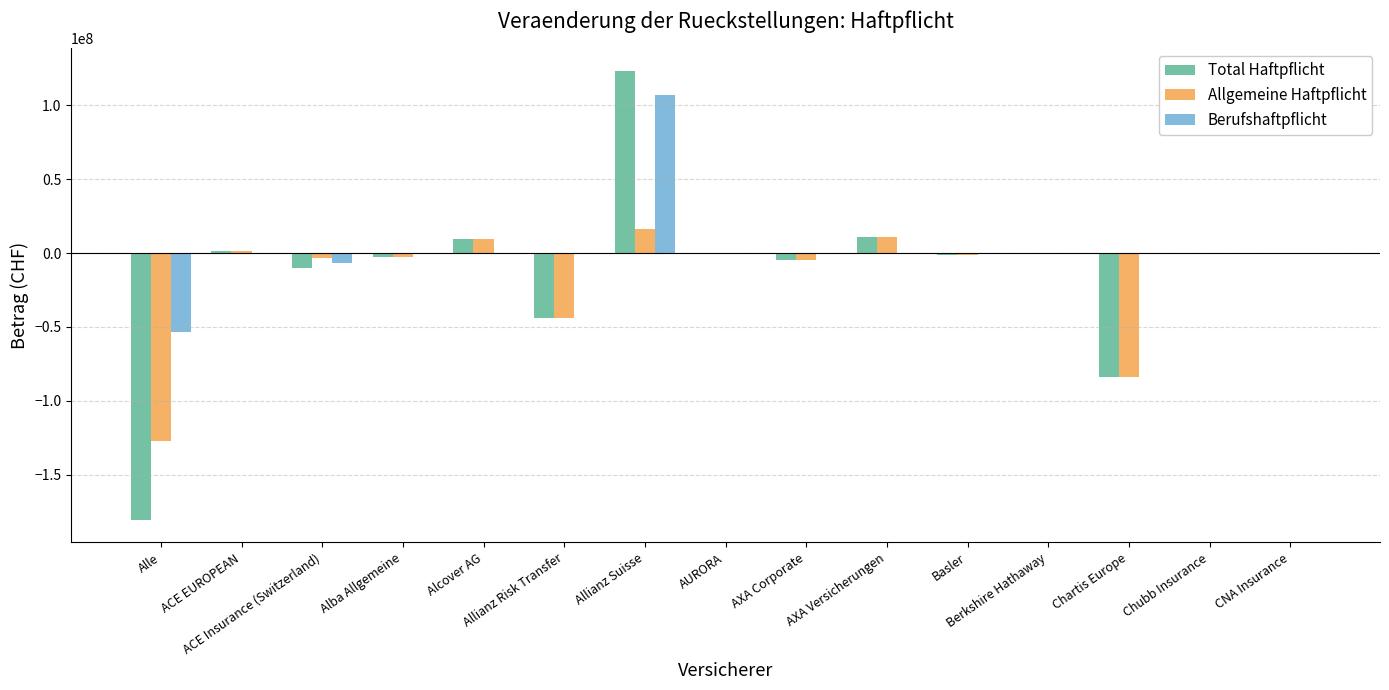

The Berufshaftpflicht series shows -62547004 at Chartis Europe. True or false?

False